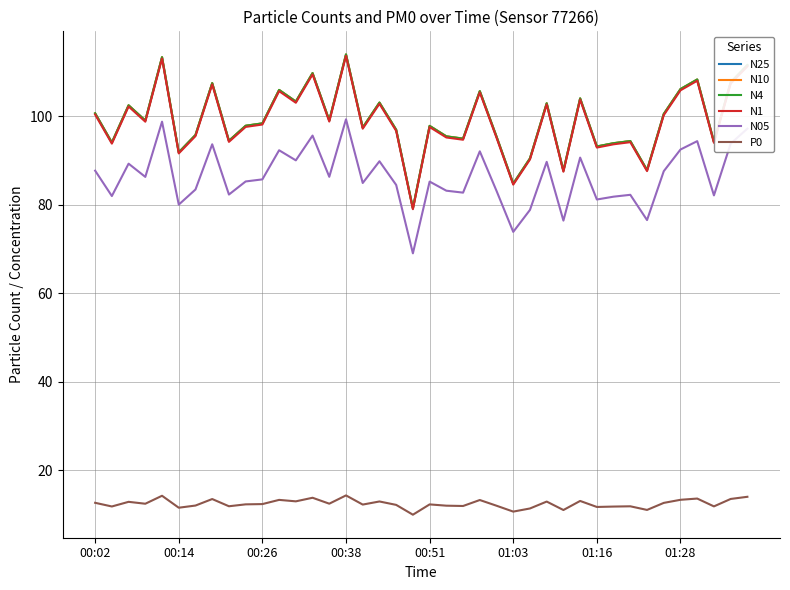

True or false: N4 and N1 cross at least once.

False